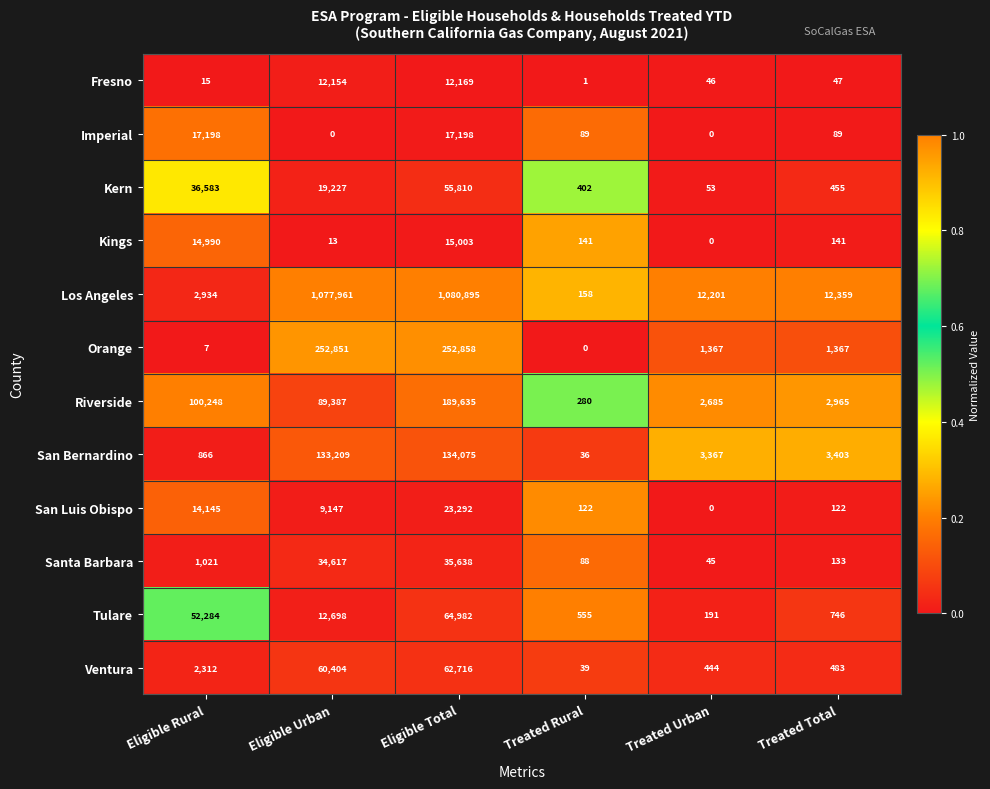

What is the total value across all series at Treated Urban?

20399